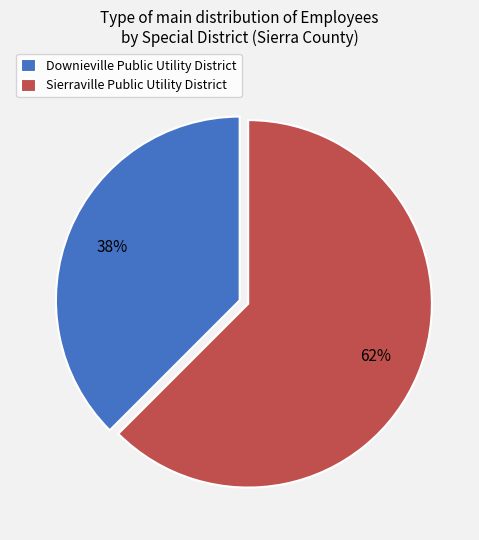

To the nearest percent, what is the combined percentage of Sierraville Public Utility District and Downieville Public Utility District?

100%